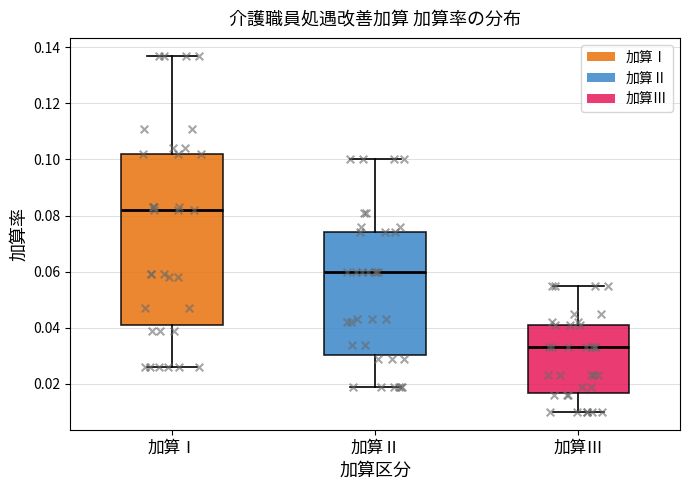

Which box's median line is the lowest?

加算Ⅲ